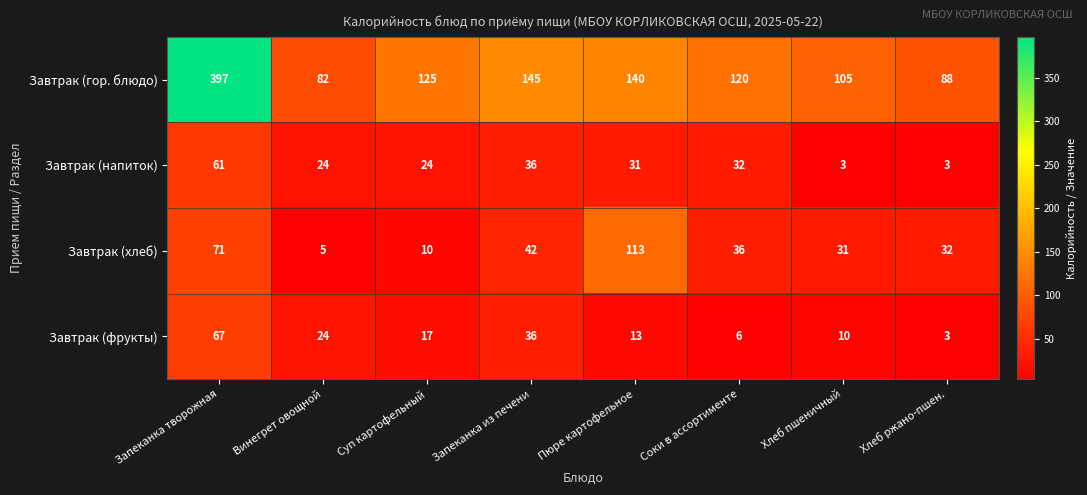

Where does the Завтрак (напиток) series first go above 31?

Запеканка творожная